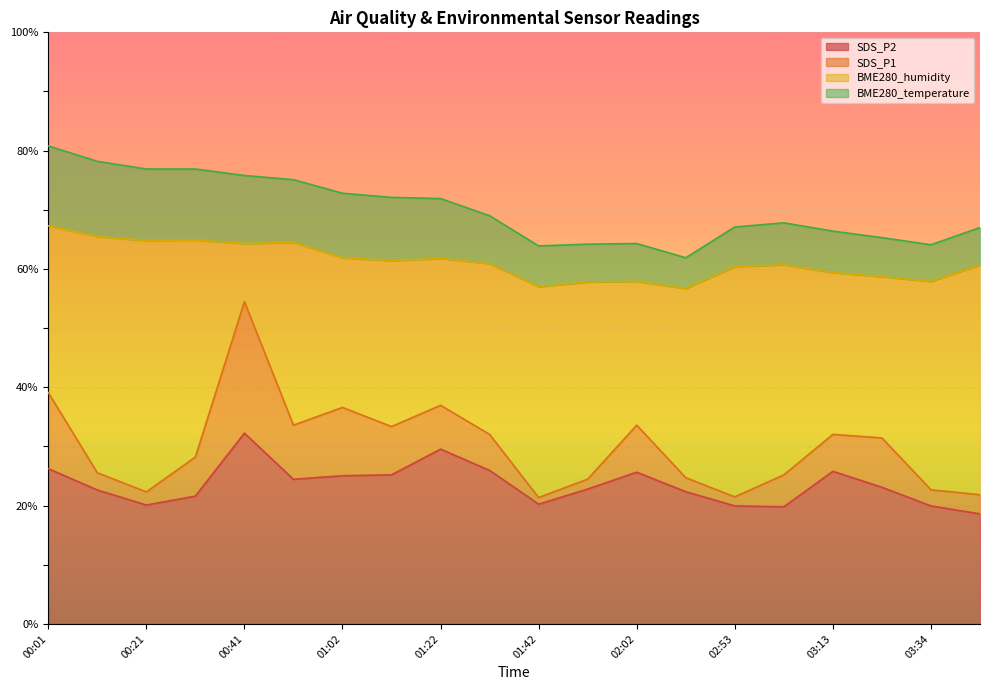

At which category does the chart reach its peak across all series?

00:01